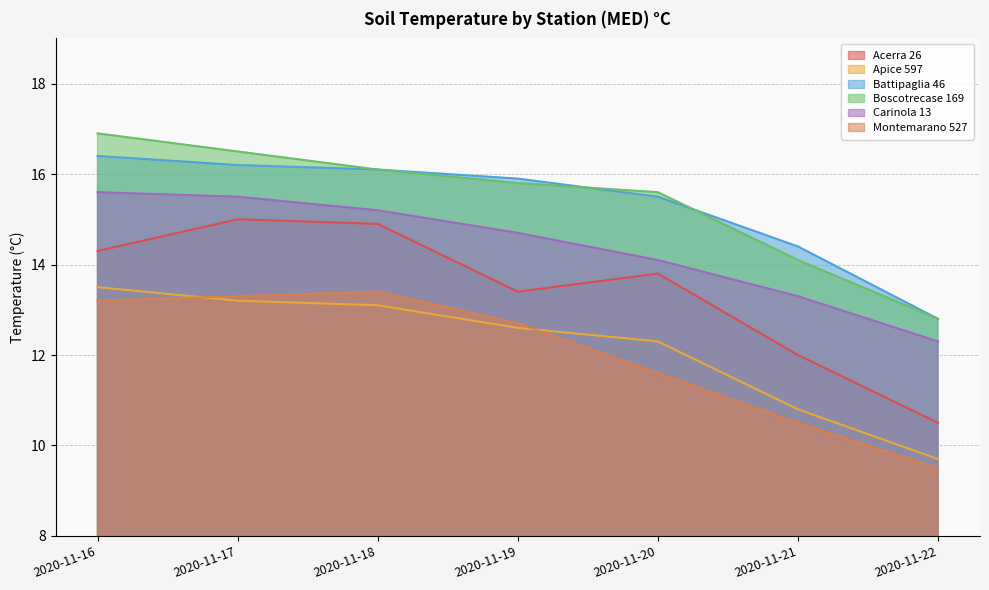

Count the number of data series in this chart.

6